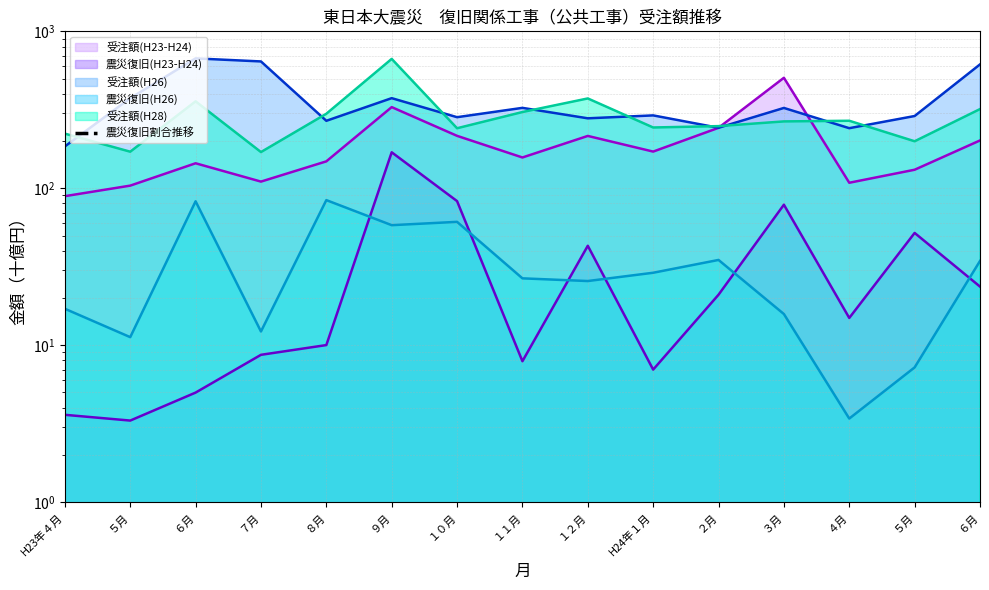

Where is the first local maximum?

７月